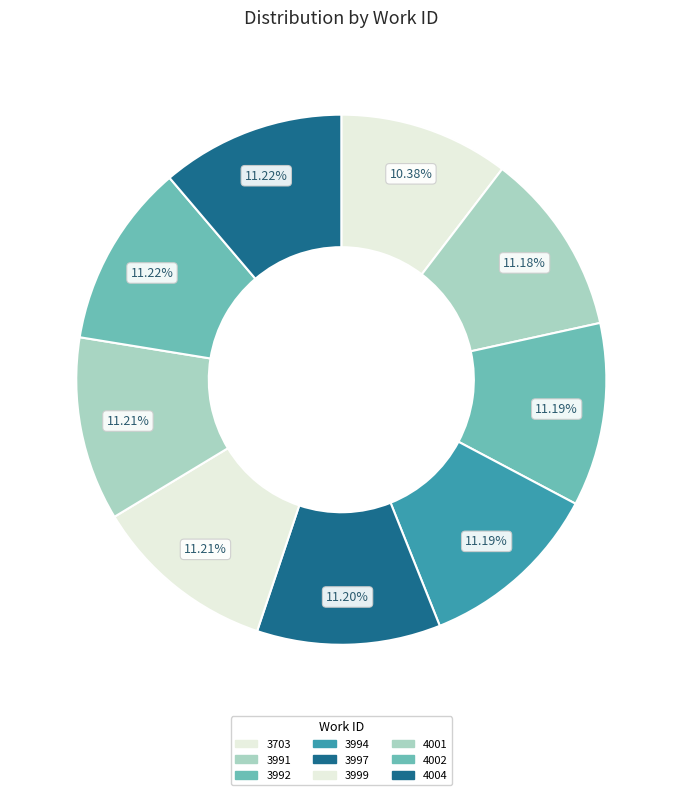

To the nearest percent, what percentage of the pie is 4002?

11%